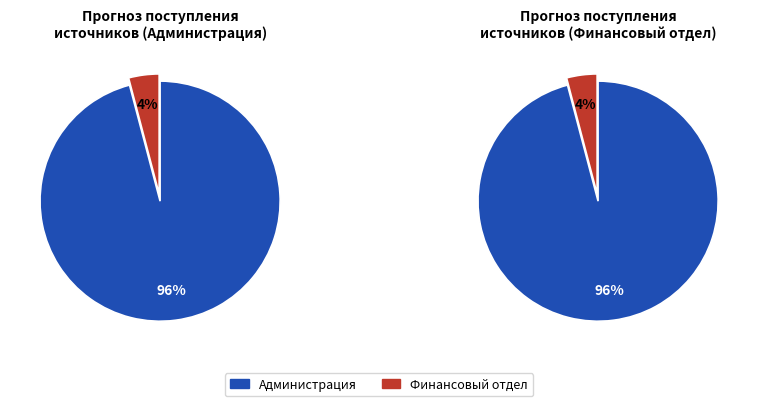

What percentage is the Финансовый отдел администрации slice, to the nearest percent?

4%